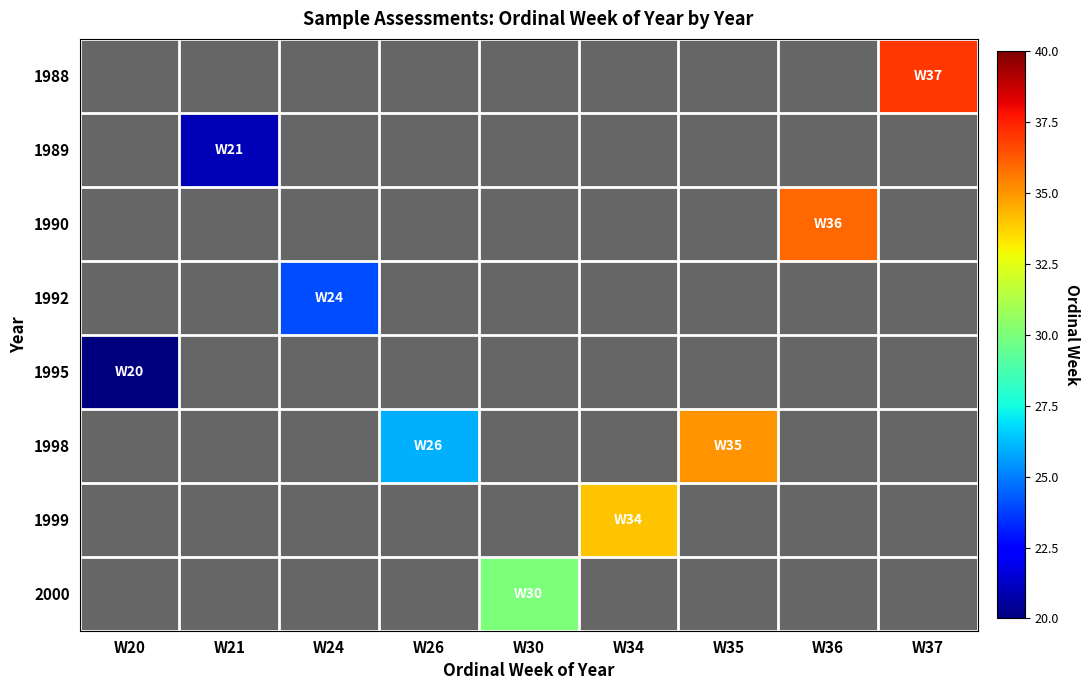

At how many categories does at least one series exceed 21?

7